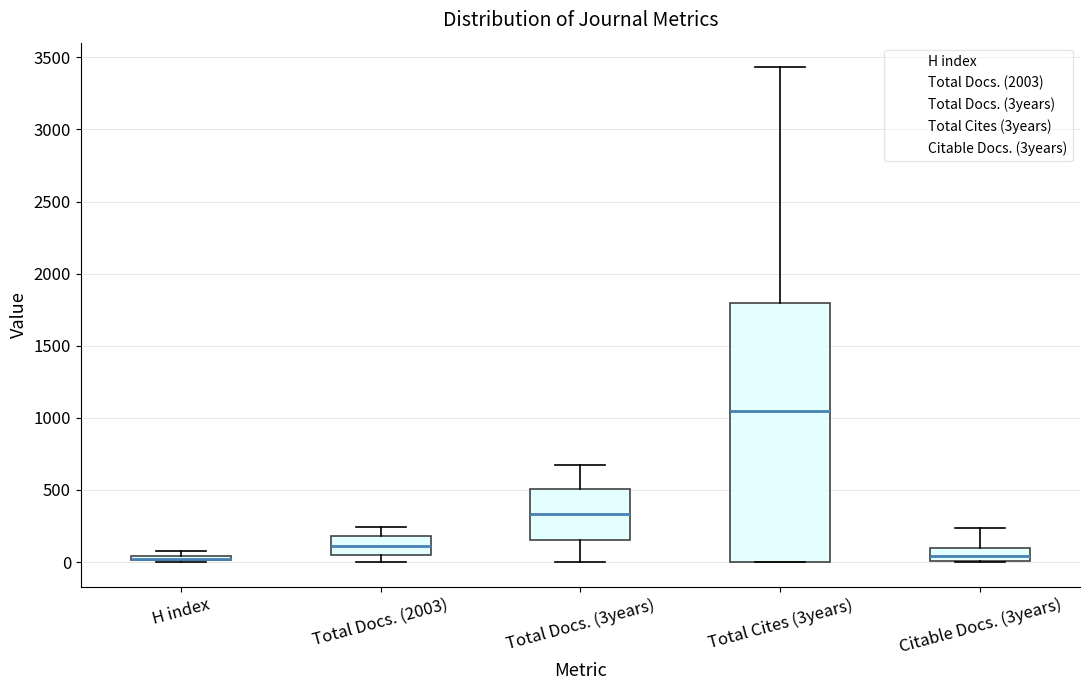

Which box is the tallest, from its lower edge to its upper edge?

Total Cites (3years)